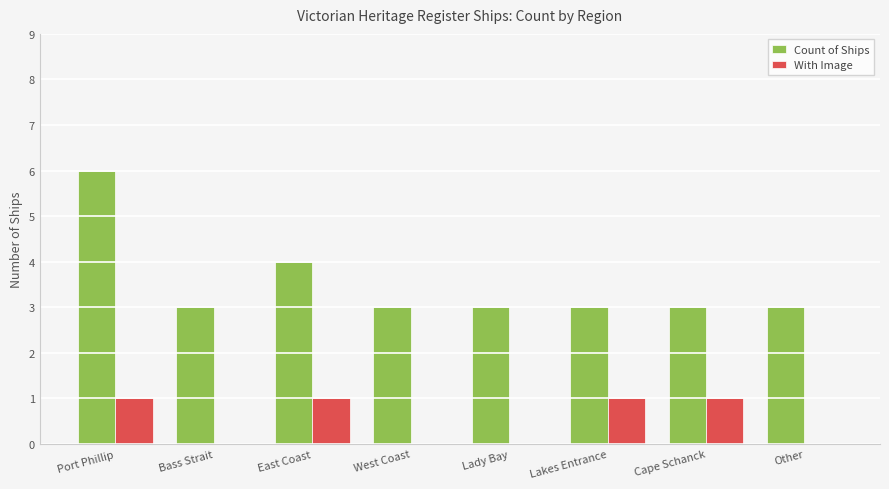

Is the value of Count of Ships at Cape Schanck greater than the value of With Image at Other?

Yes